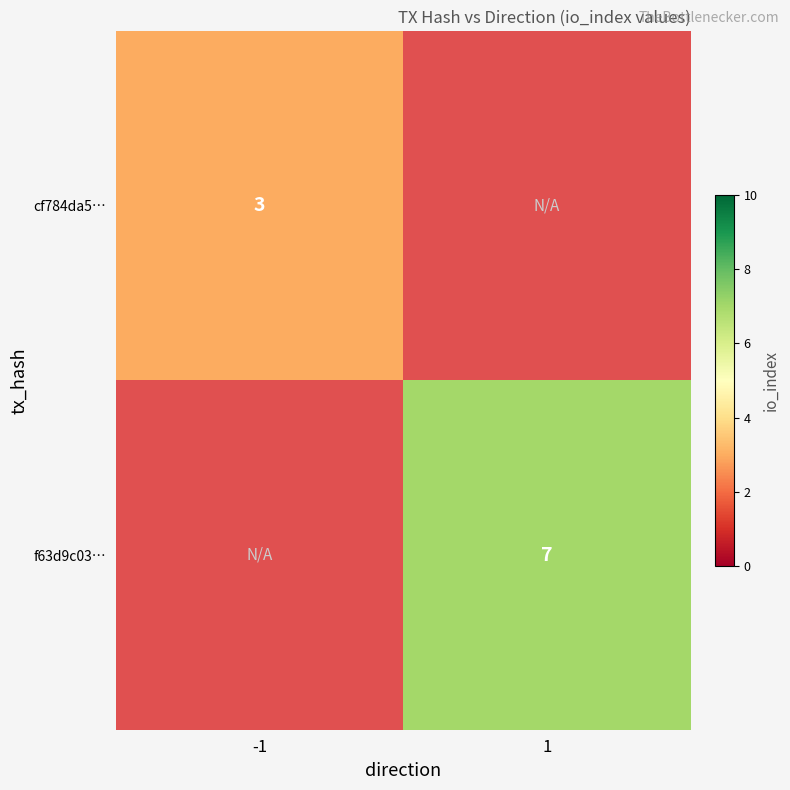

The value of f63d9c03… at 1 is 7. True or false?

True